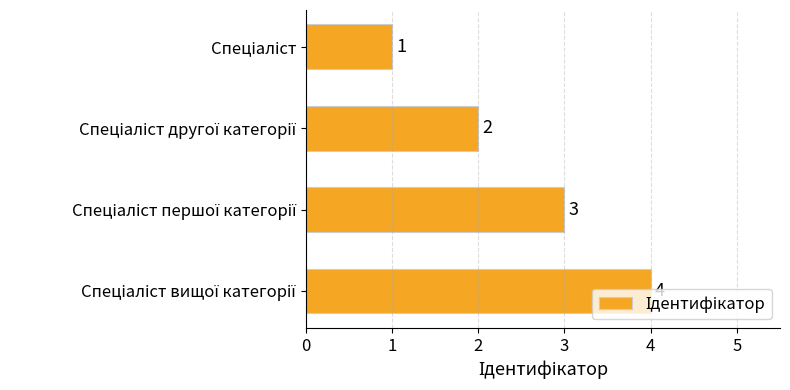

What is the greatest value displayed?

4